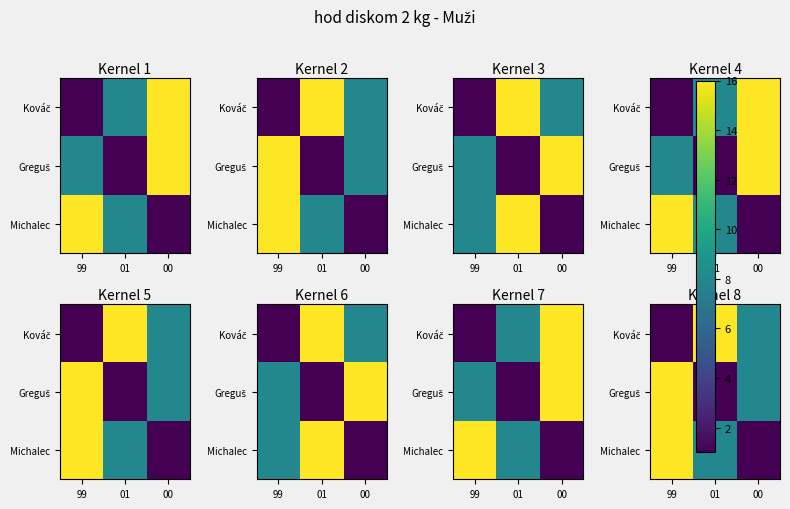

How many Michalec values are between 1 and 16?

3